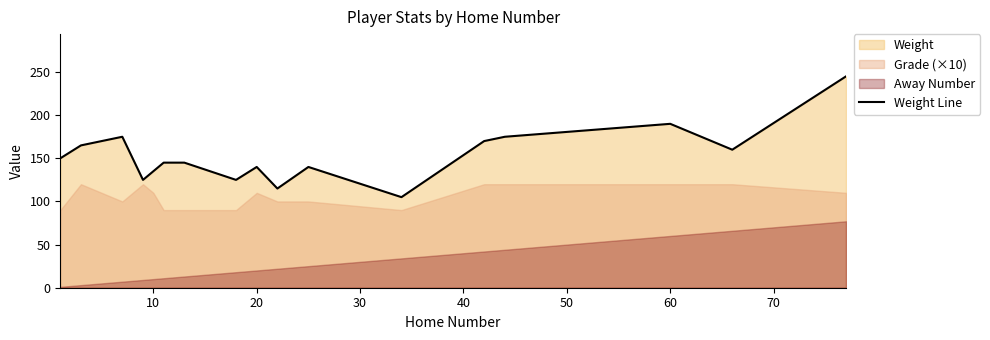

True or false: Weight Line has a value of 340 at 60.

False